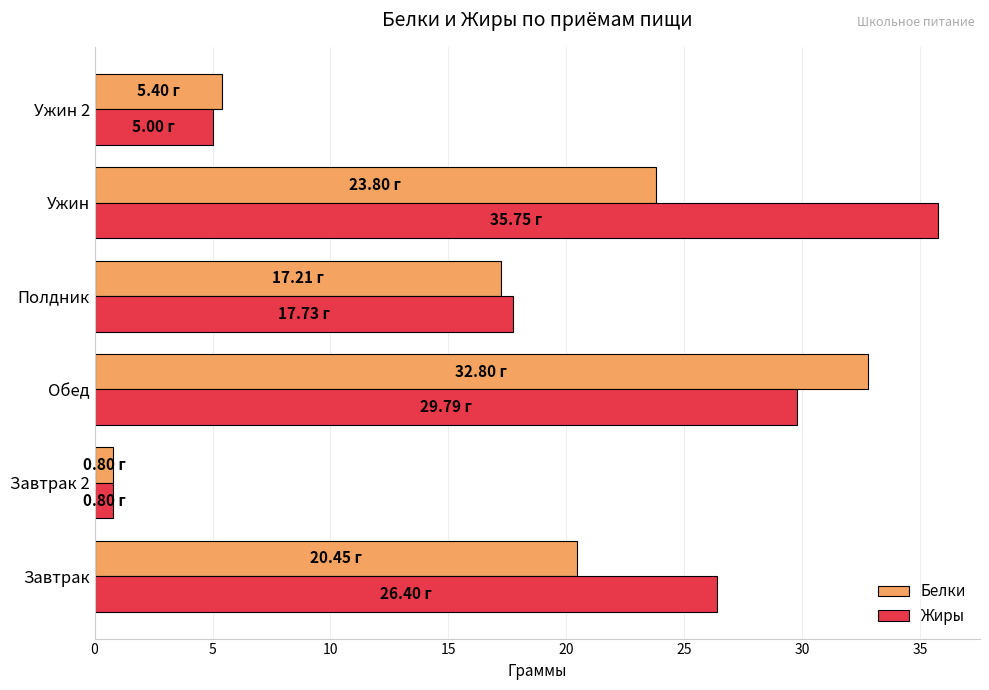

List the labels in order of Жиры value, largest first.

Ужин, Обед, Завтрак, Полдник, Ужин 2, Завтрак 2